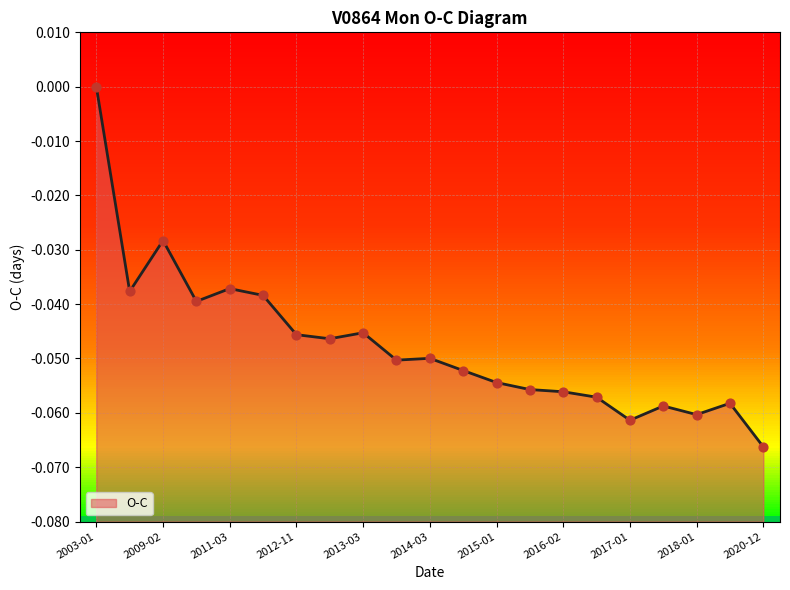

What is the change in value from 2003-01-28 to 2014-12-02?

-0.1